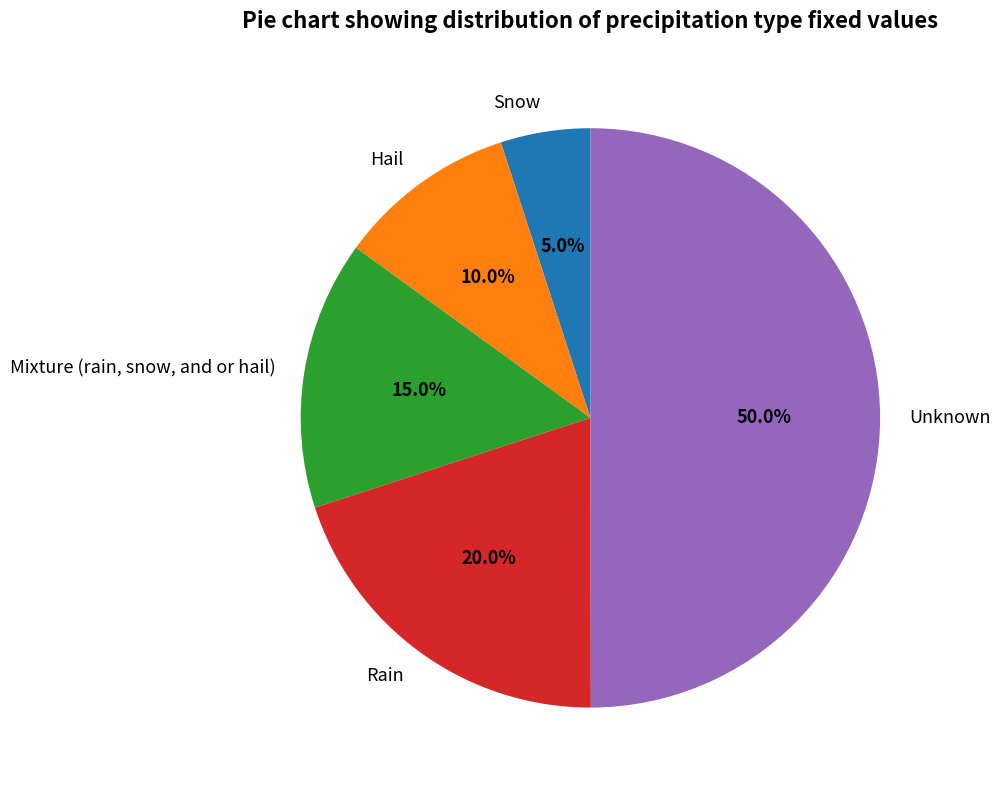

To the nearest percent, what is the difference between the Unknown and Rain slice percentages?

30%